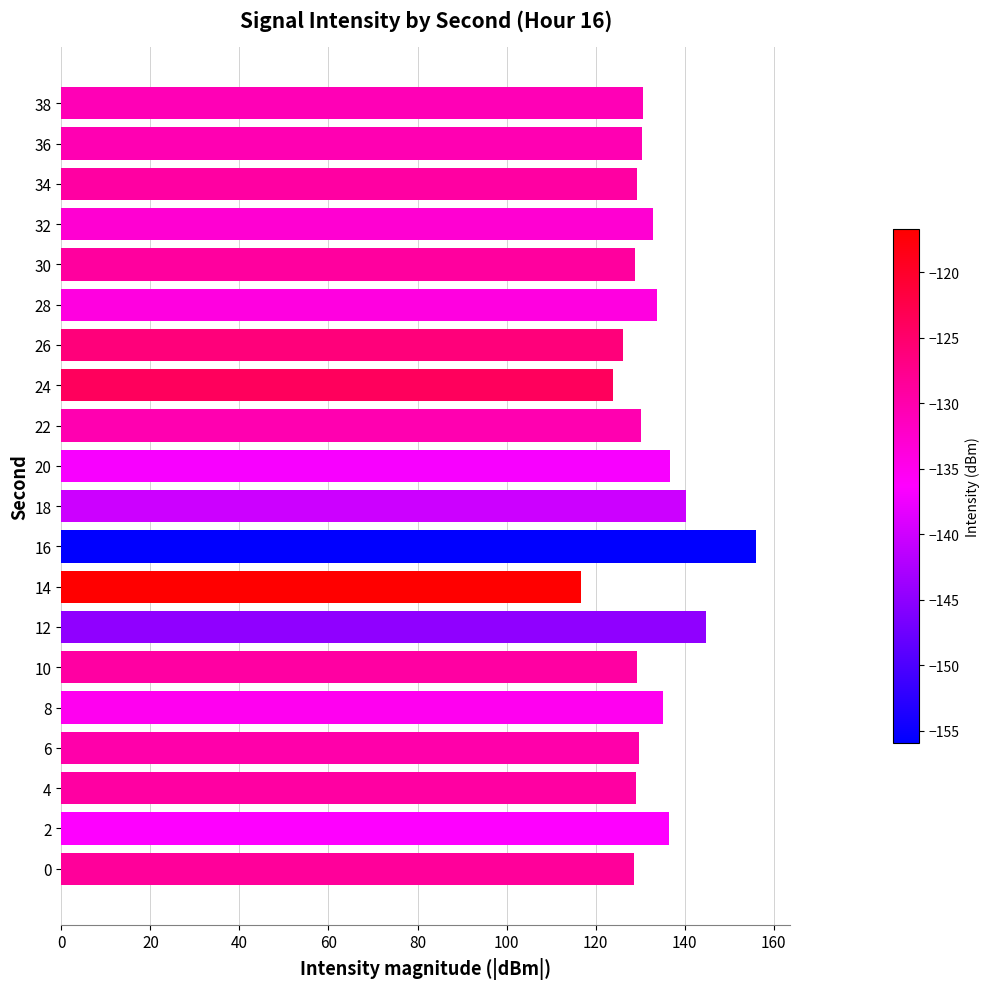

What is the smallest value displayed?

116.7